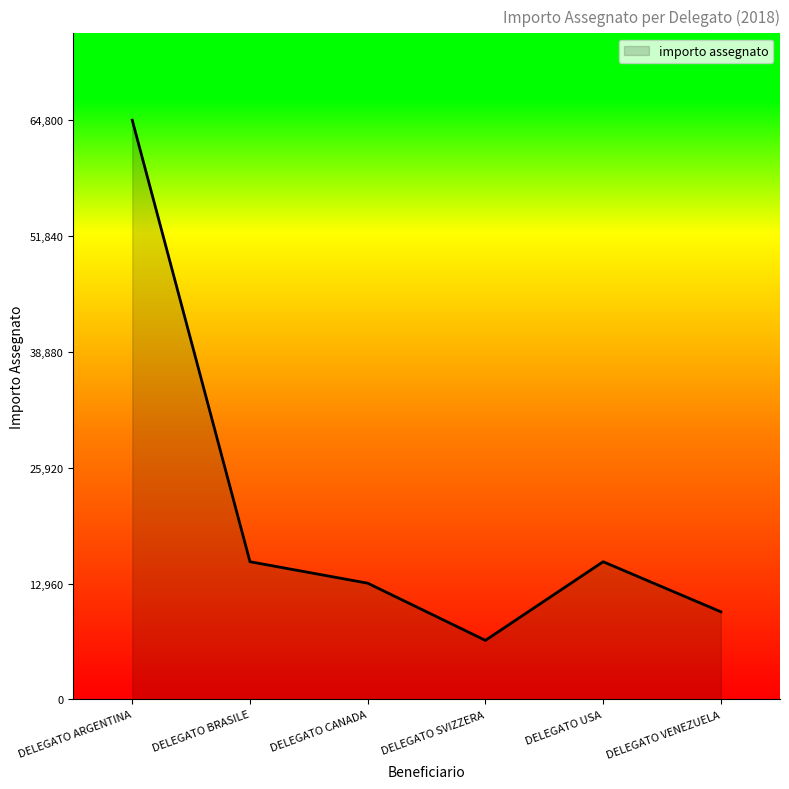

What is the difference between the second highest and minimum values?

8800